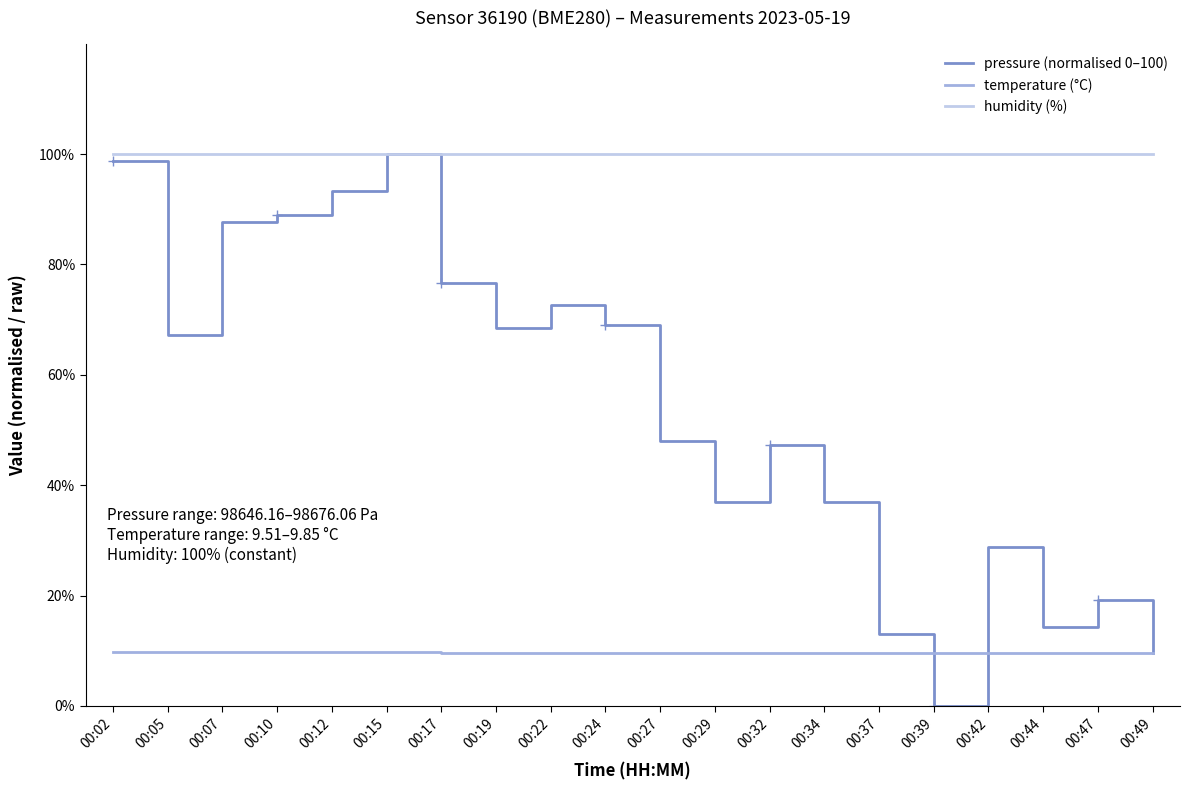

True or false: humidity (%) and pressure (normalised 0–100) intersect in this chart.

False